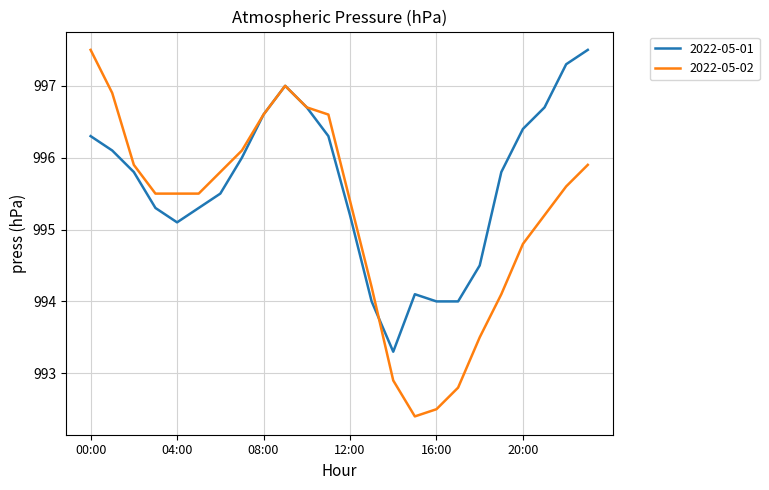

What is the smallest value displayed?

992.4